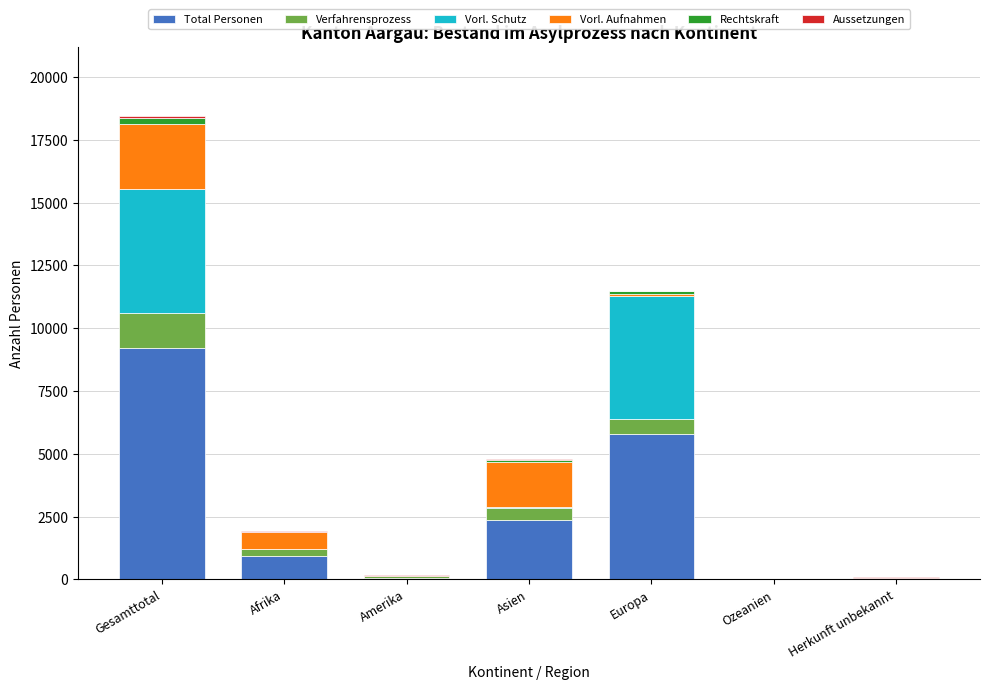

At which category is the sum across all series the highest?

Gesamttotal